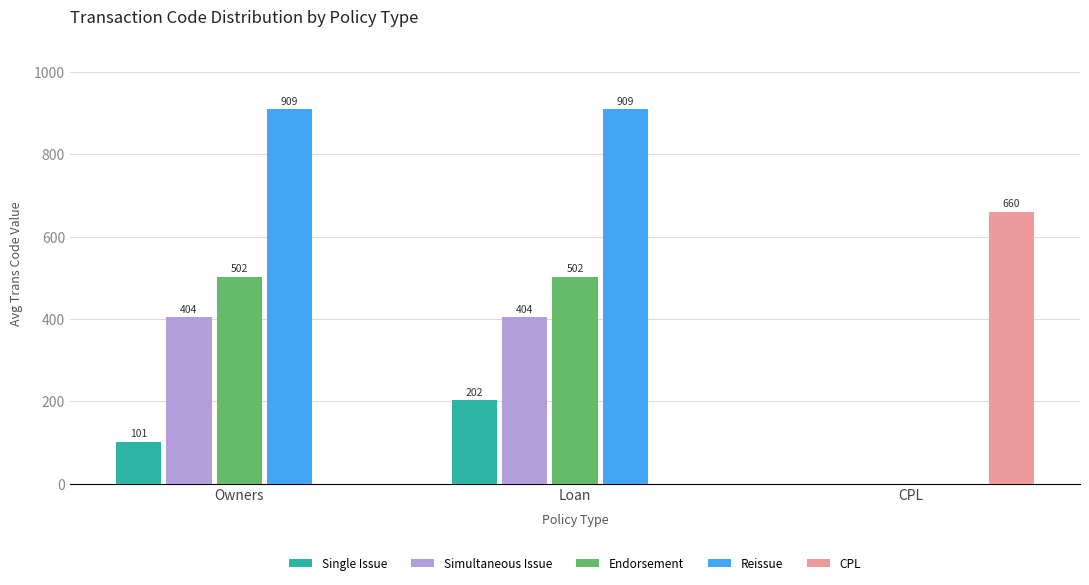

Is it true that Endorsement equals 502 at Loan?

True